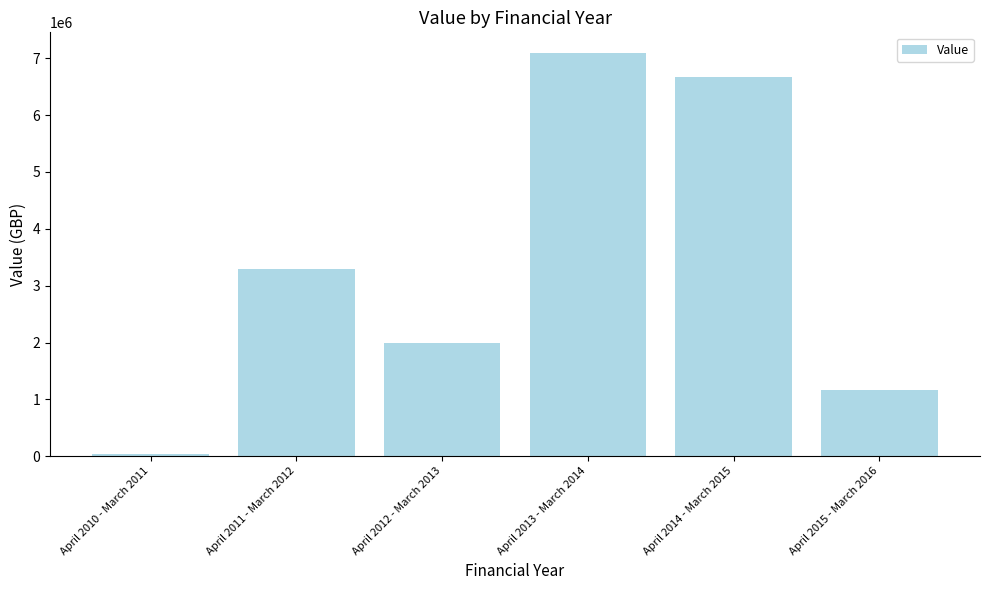

Are the bars horizontal?

No